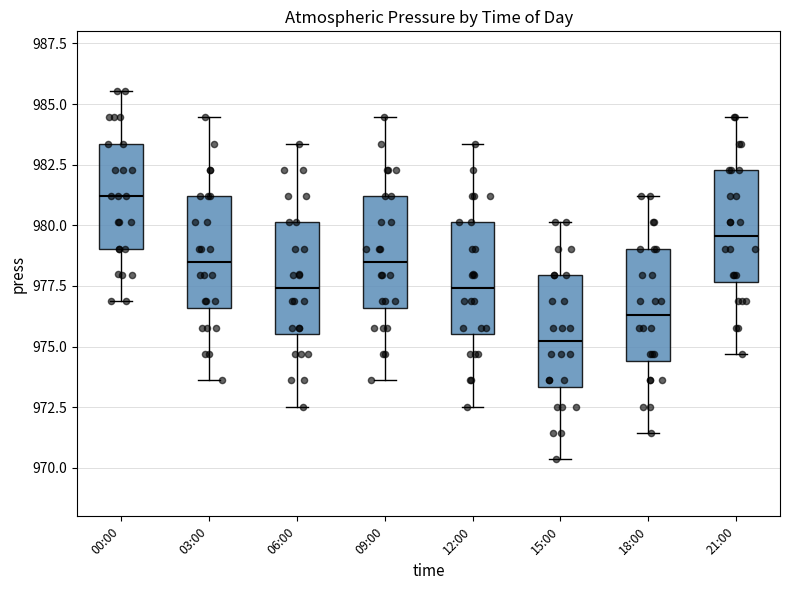

Reading left to right, transcribe this box plot: for each box, give where its median line is, the range the box spans, and where its two whiskers end, as read against the y-axis. The values are not printed on the chart, so give them approximately, as read against the axis.

00:00: median 981.0, box 979.0 to 983.5, whiskers 977.0 to 985.5
03:00: median 978.5, box 976.5 to 981.0, whiskers 973.5 to 984.5
06:00: median 977.5, box 975.5 to 980.0, whiskers 972.5 to 983.5
09:00: median 978.5, box 976.5 to 981.0, whiskers 973.5 to 984.5
12:00: median 977.5, box 975.5 to 980.0, whiskers 972.5 to 983.5
15:00: median 975.0, box 973.5 to 978.0, whiskers 970.5 to 980.0
18:00: median 976.5, box 974.5 to 979.0, whiskers 971.5 to 981.0
21:00: median 979.5, box 977.5 to 982.5, whiskers 974.5 to 984.5